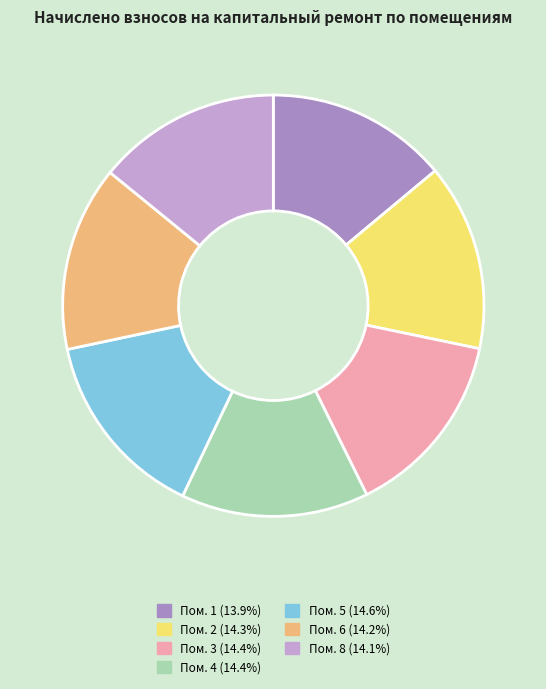

Is there any slice that represents more than half of the pie?

No